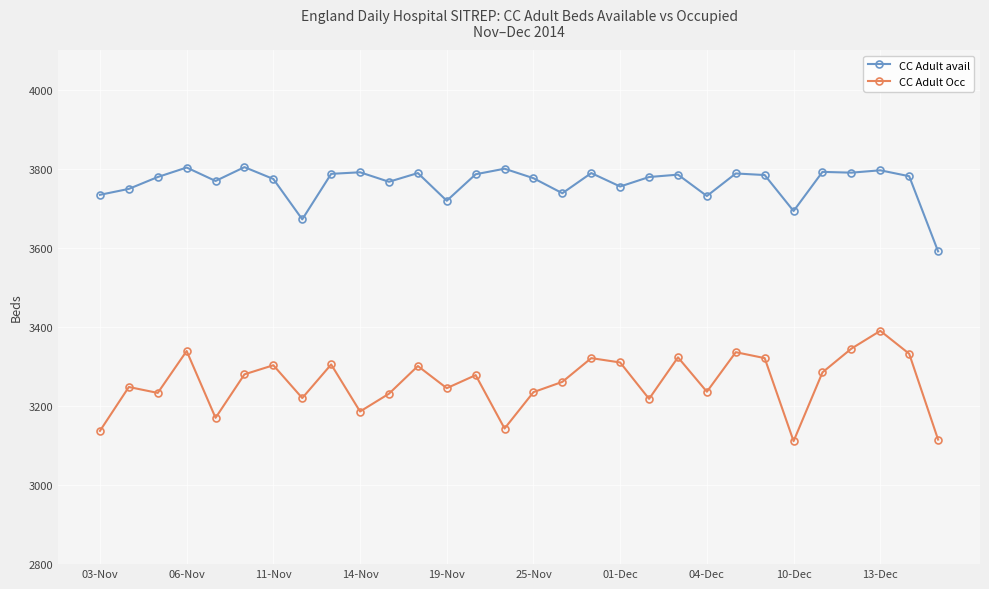

What is the sum of all CC Adult Occ values?

97758